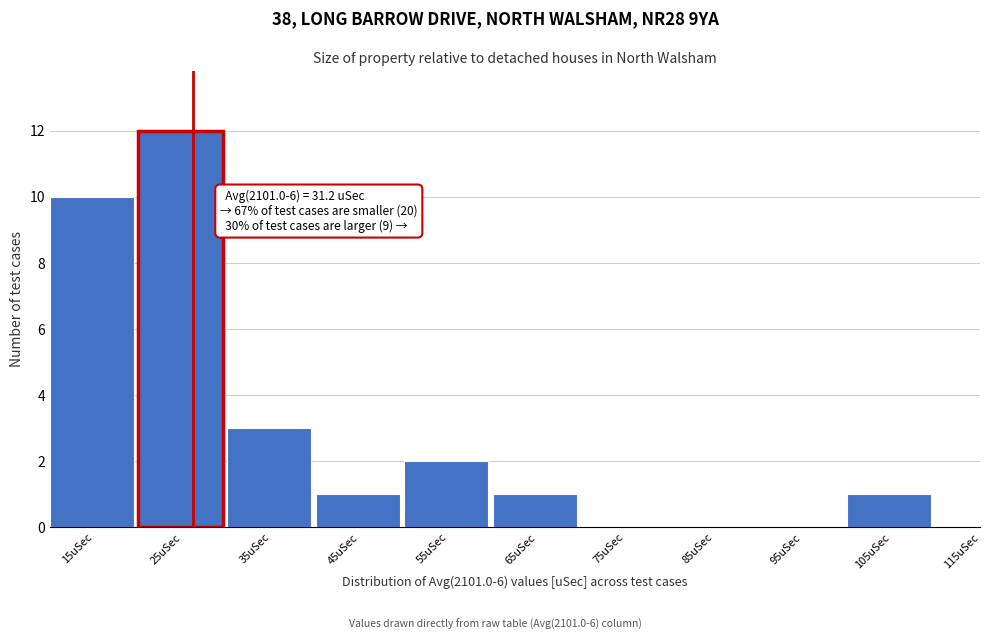

Reading right to left, transcribe all the data shown in this chart.

115uSec=0	105uSec=1	95uSec=0	85uSec=0	75uSec=0	65uSec=1	55uSec=2	45uSec=1	35uSec=3	25uSec=12	15uSec=10